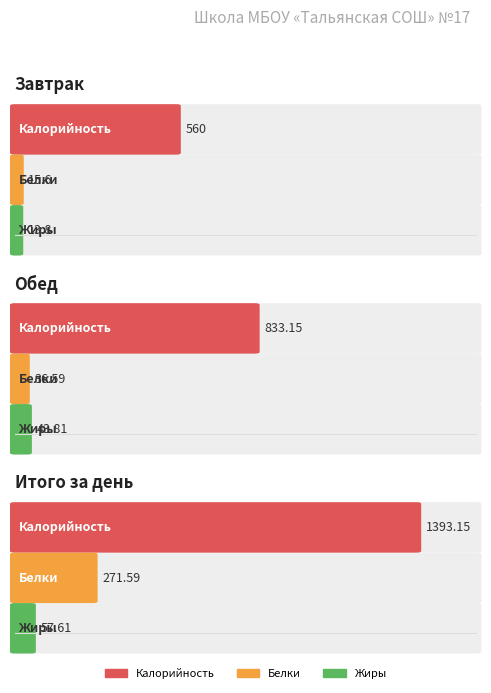

What is the approximate value of Белки at Обед?

36.6